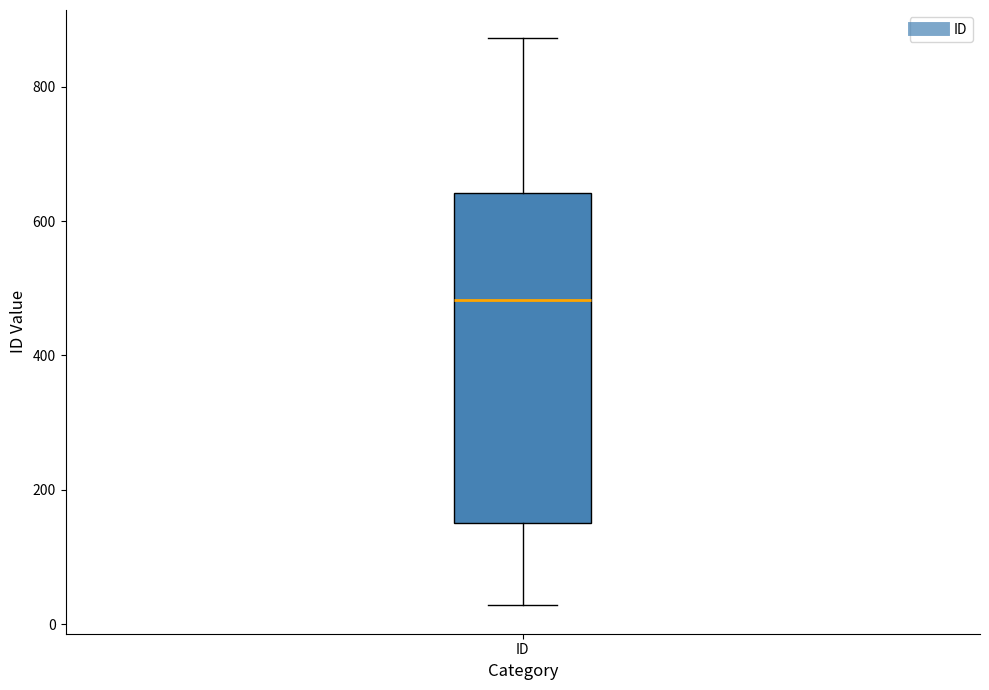

Read this box plot against the y-axis: the position of the median line, the range covered by the box, and the ends of both whiskers. The values are not printed on the chart, so give them approximately, as read against the axis.

median 480, box 160 to 640, whiskers 20 to 880